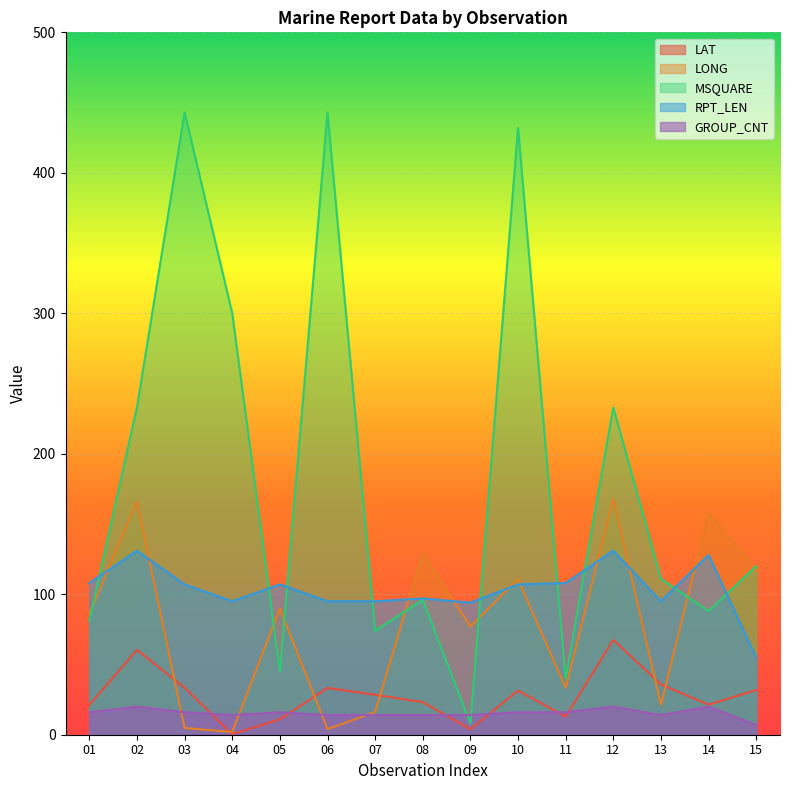

True or false: RPT_LEN and LAT cross at least once.

False